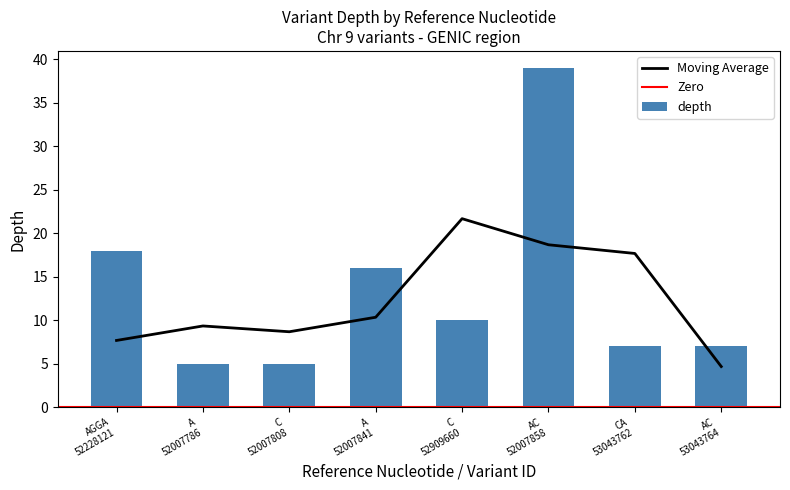

What is the average value of the depth series?

13